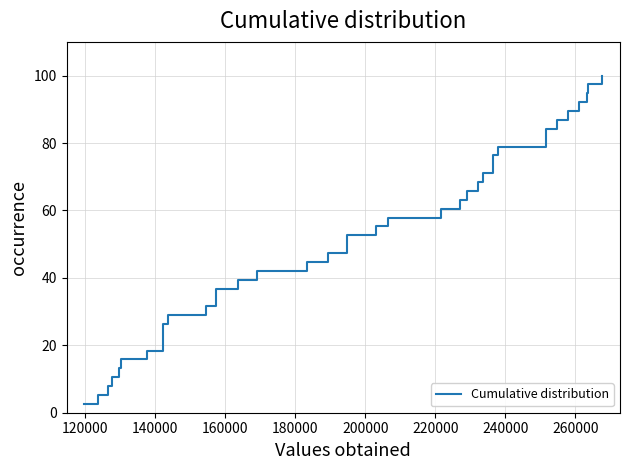

What is the greatest value displayed?

100.0